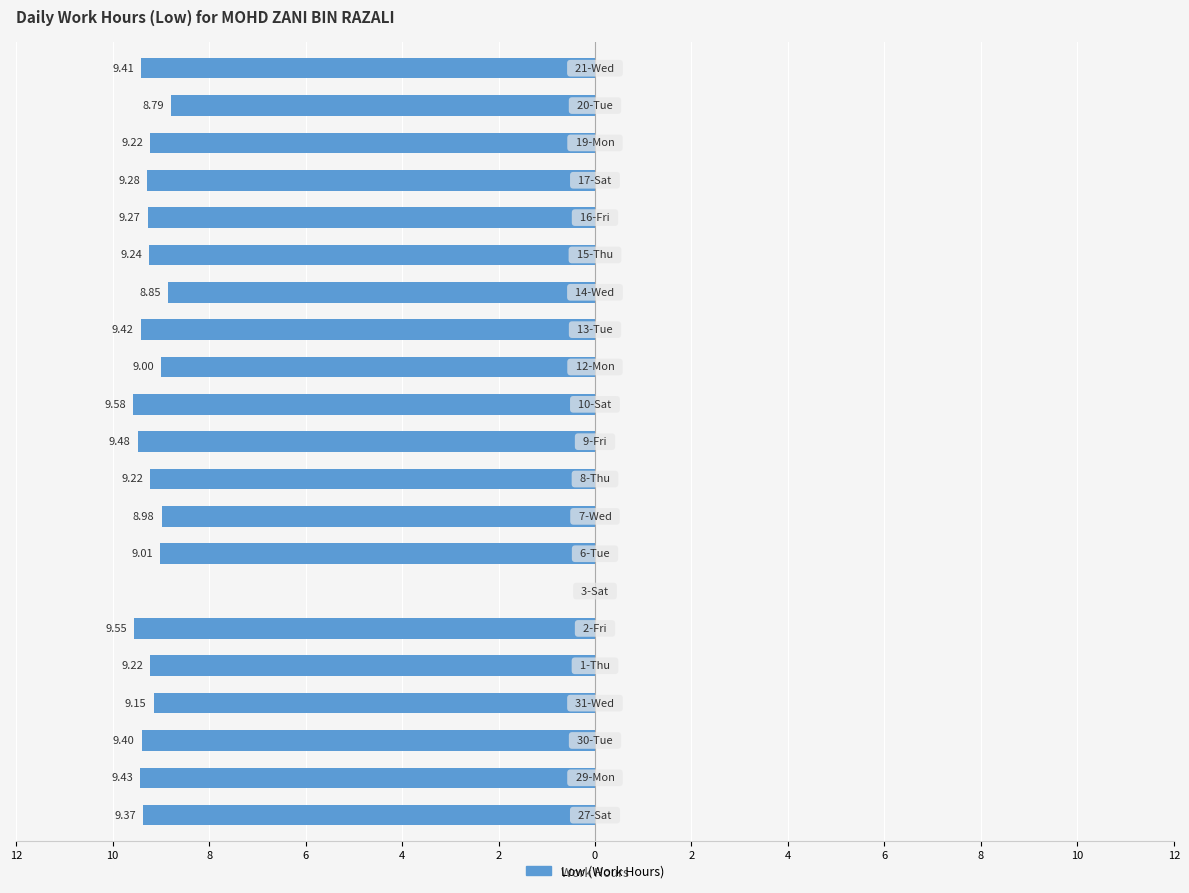

What is the average value?

-8.8